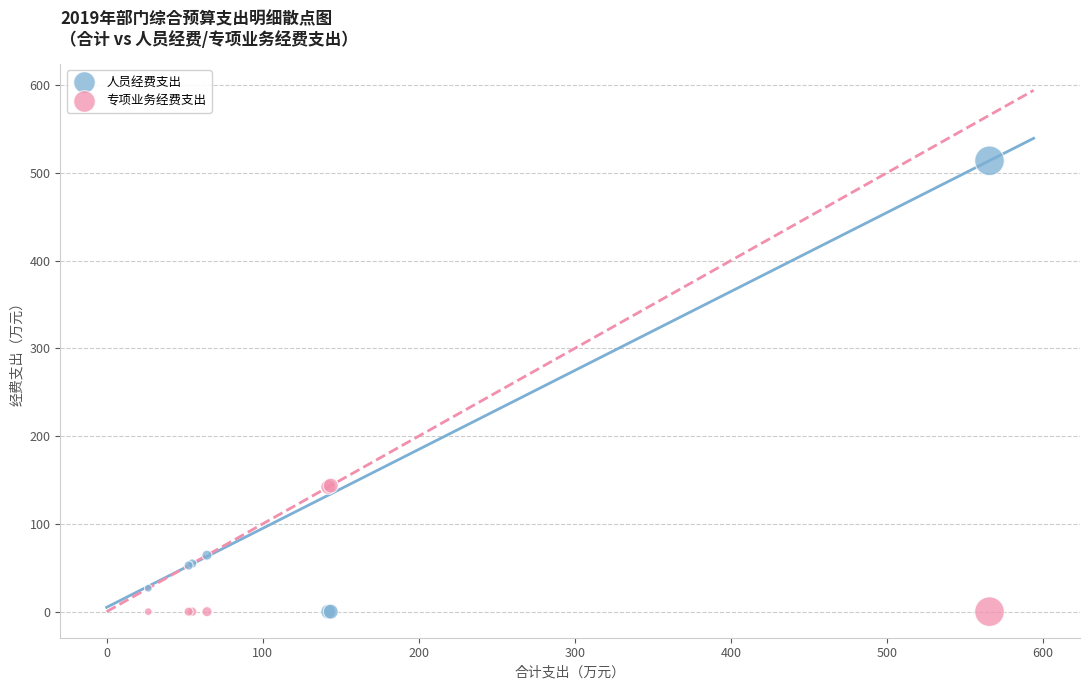

Which series contains the highest Y value?

人员经费支出